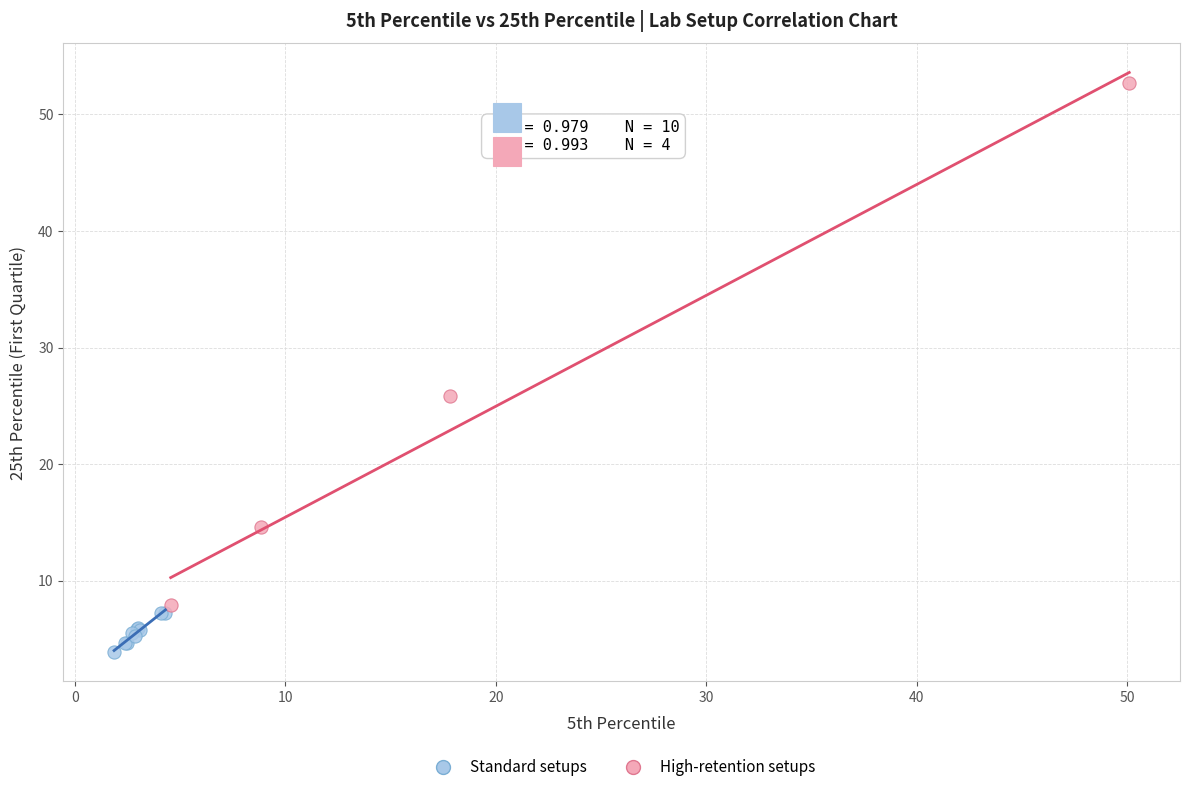

Which series reaches the minimum Y coordinate?

Standard setups